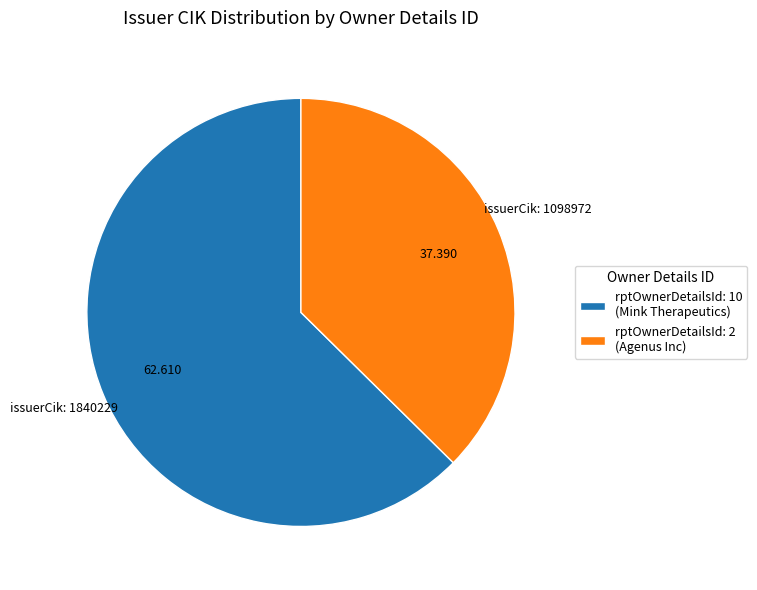

Does any single category account for the majority?

Yes